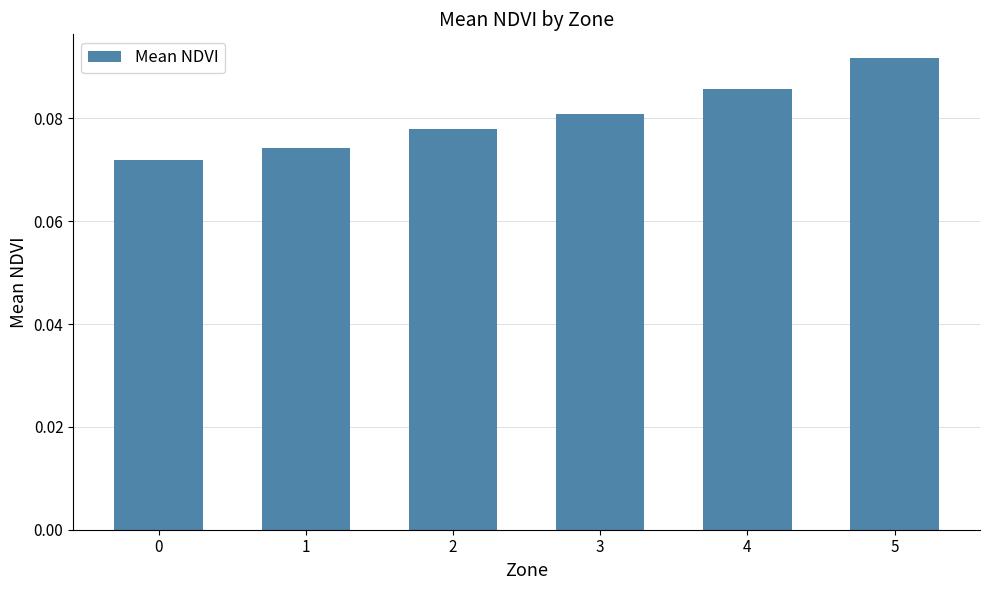

How many distinct data groups are displayed?

1